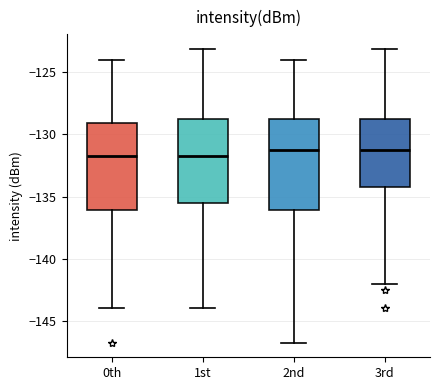

Reading left to right, read every box against the y-axis: the position of its median line, the range the box covers, and the ends of its whiskers. The values are not printed on the chart, so give them approximately, as read against the axis.

0th: median -131.5, box -136.0 to -129.0, whiskers -144.0 to -124.0
1st: median -131.5, box -135.5 to -129.0, whiskers -144.0 to -123.0
2nd: median -131.5, box -136.0 to -129.0, whiskers -146.5 to -124.0
3rd: median -131.5, box -134.0 to -129.0, whiskers -142.0 to -123.0